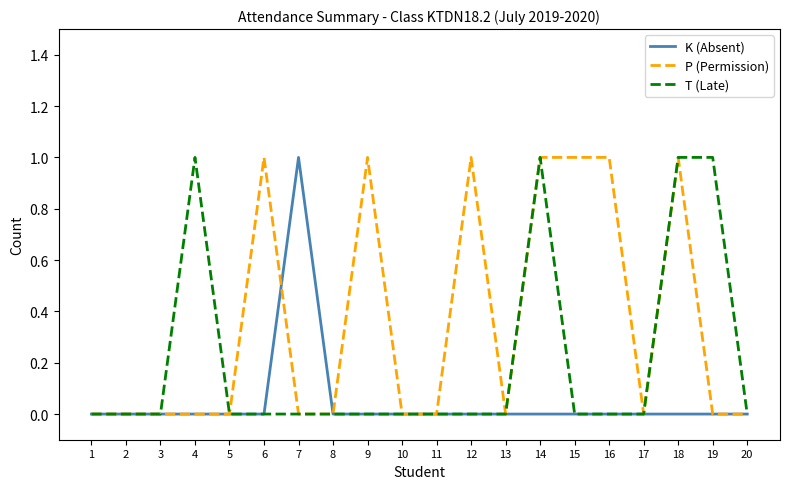

How many lines are shown in the chart?

3